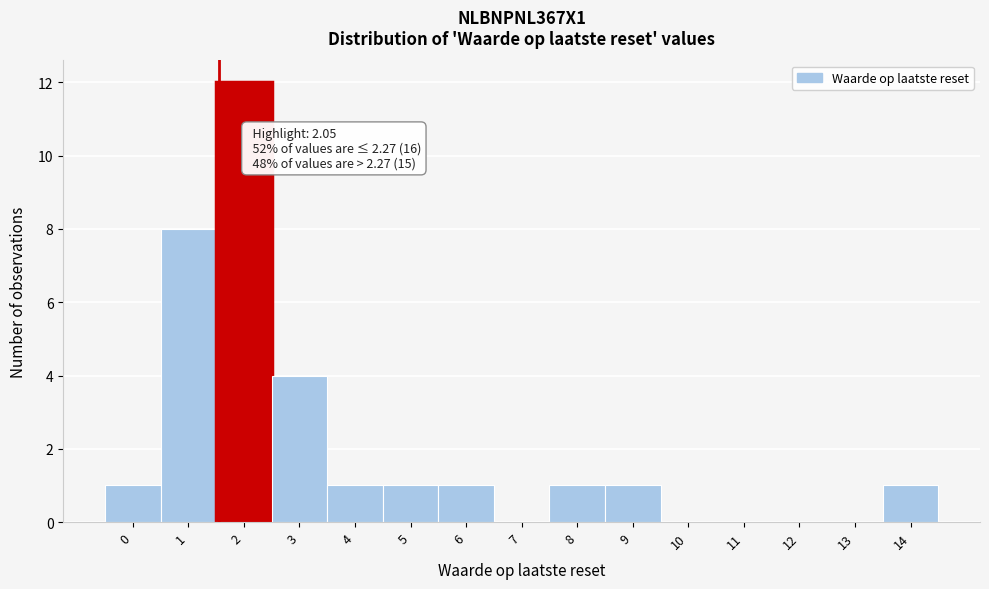

Reading left to right, list all the values displayed in this chart.

0=1	1=8	2=12	3=4	4=1	5=1	6=1	7=0	8=1	9=1	10=0	11=0	12=0	13=0	14=1